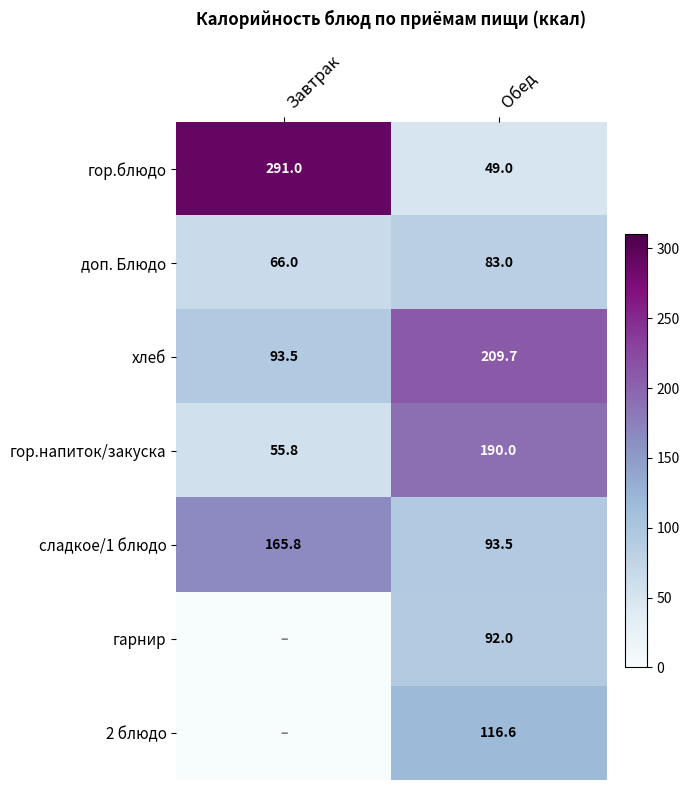

What is the difference between the хлеб values at Обед and Завтрак?

116.2